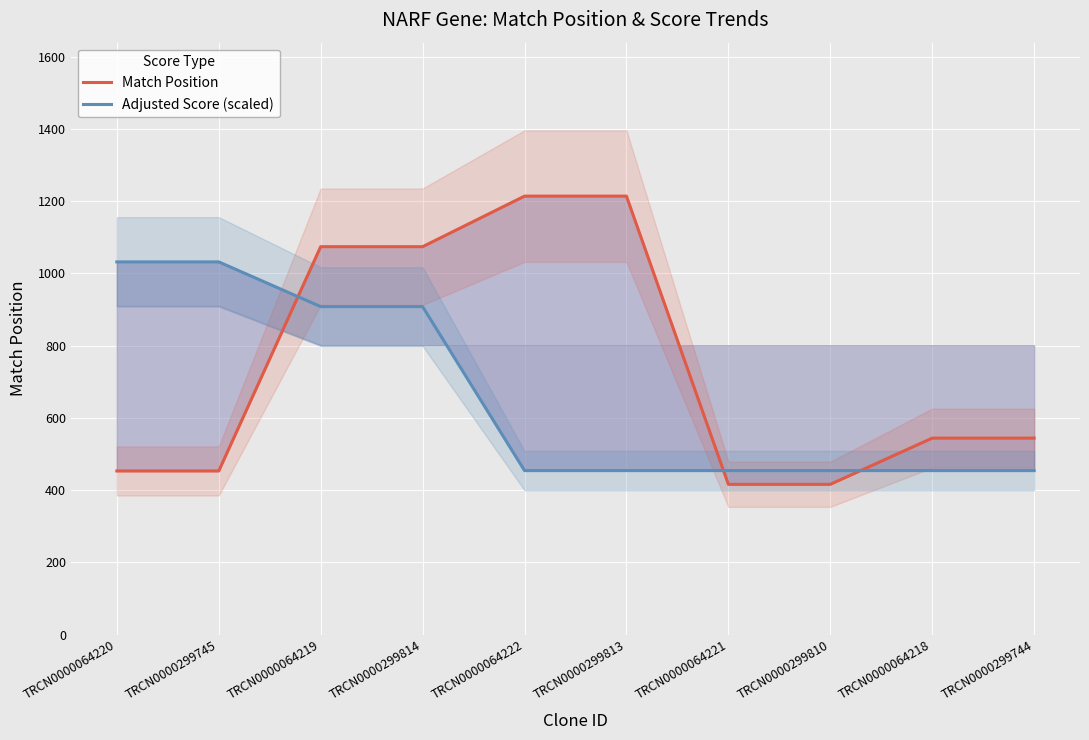

At which category does the chart reach its minimum across all series?

TRCN0000064221